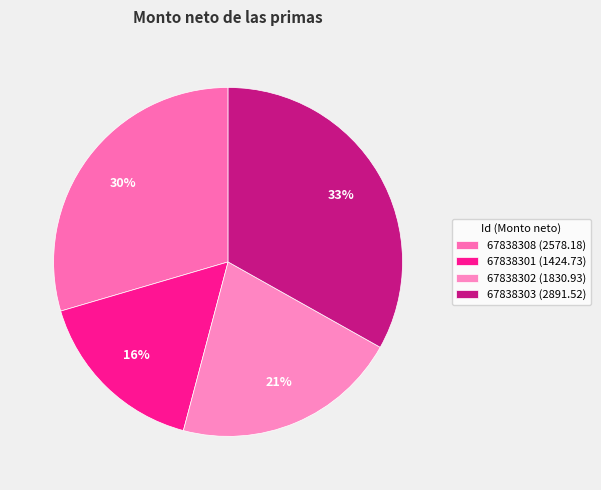

Rank the categories by value from highest to lowest.

67838303 (2891.52), 67838308 (2578.18), 67838302 (1830.93), 67838301 (1424.73)